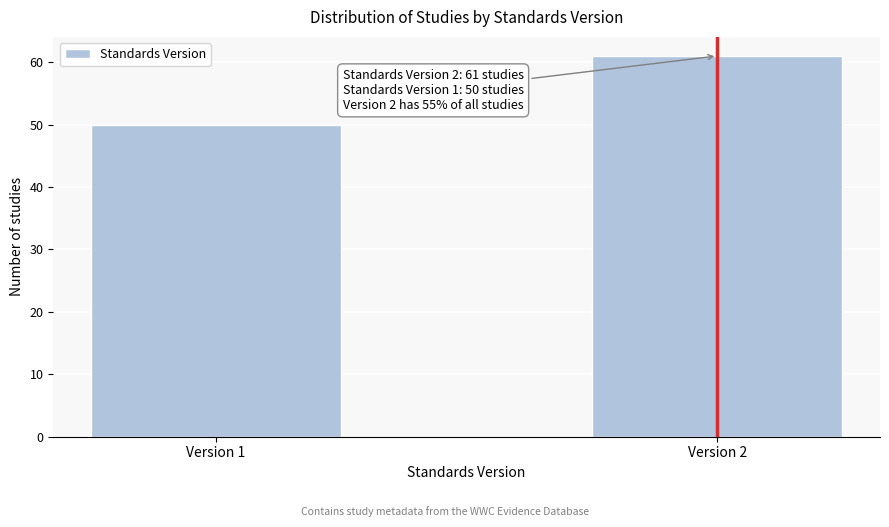

Reading right to left, extract all data points from this chart.

61	50